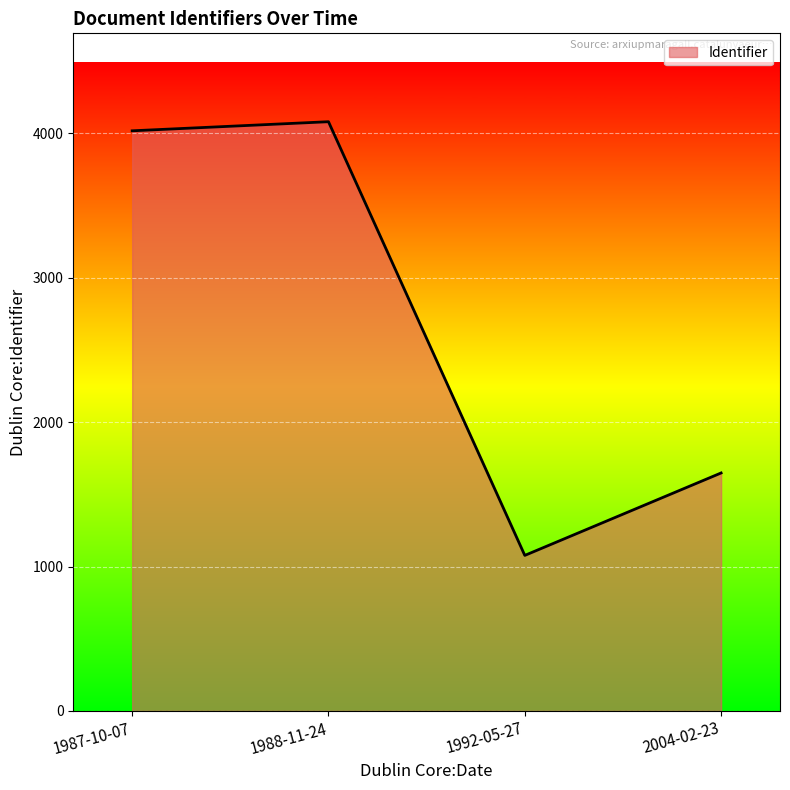

What is the difference between the values at 1988-11-24 and 2004-02-23?

2433